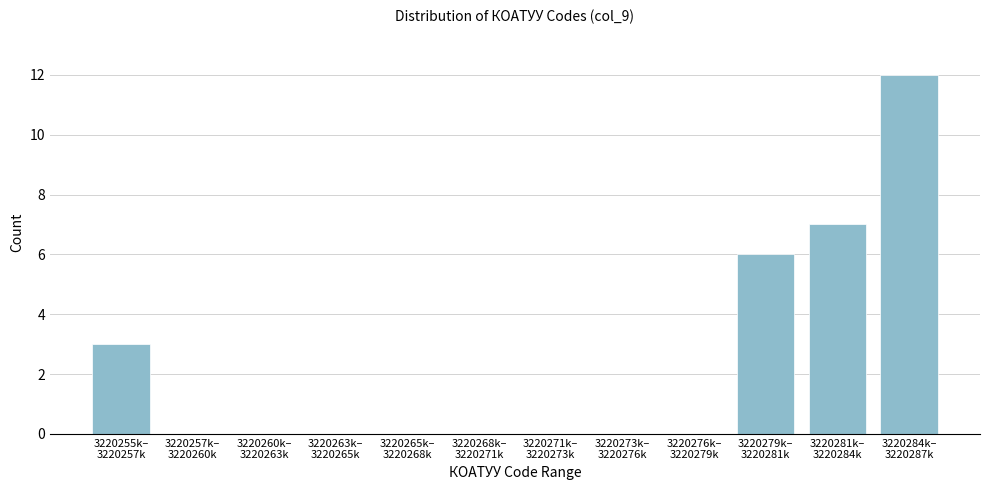

What is the sum of all values?

28